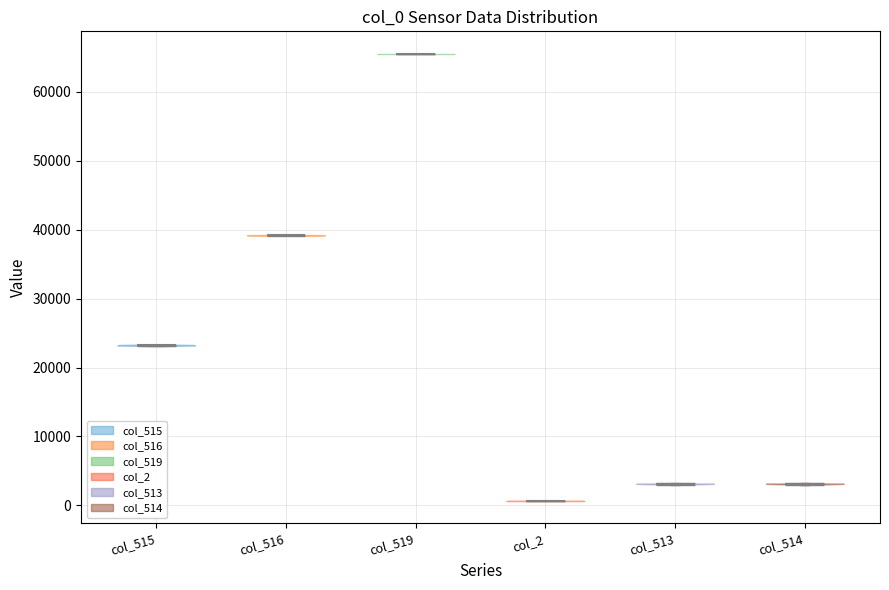

Where does the median line of the violin for col_519 sit on the y-axis? The values are not printed on the chart, so give them approximately, as read against the axis.

66000